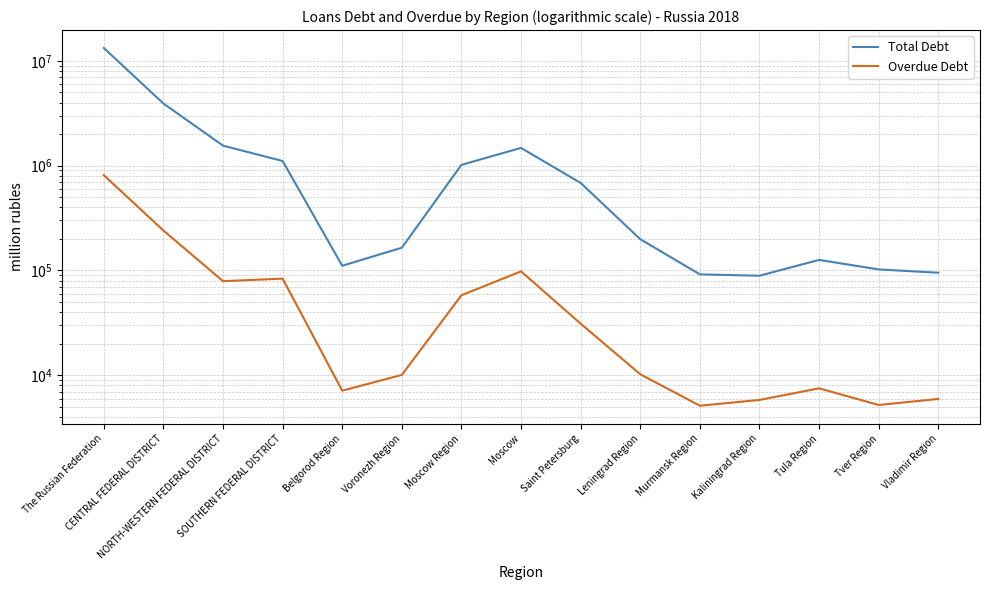

Between NORTH-WESTERN FEDERAL DISTRICT and Vladimir Region, which series saw the biggest shift?

Total Debt